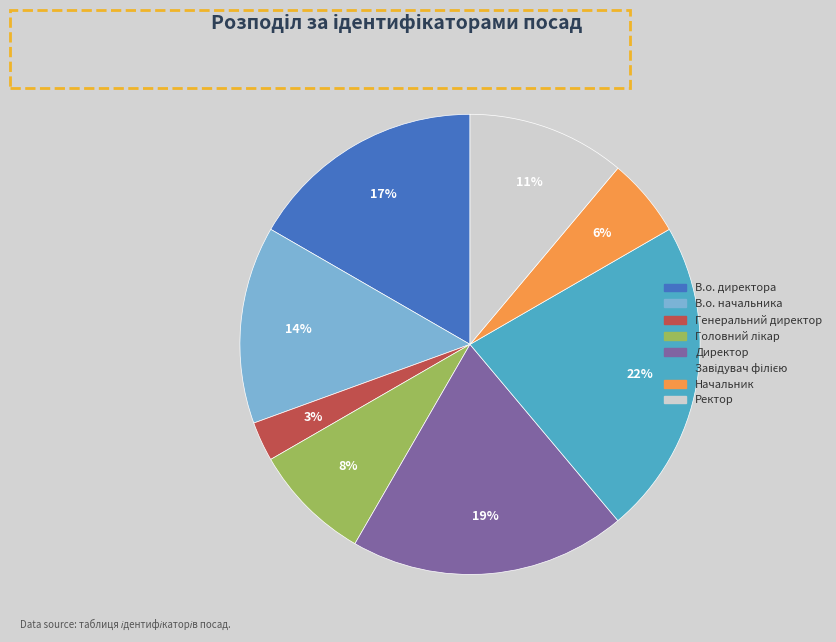

What percentage is the В.о. директора slice, to the nearest percent?

17%